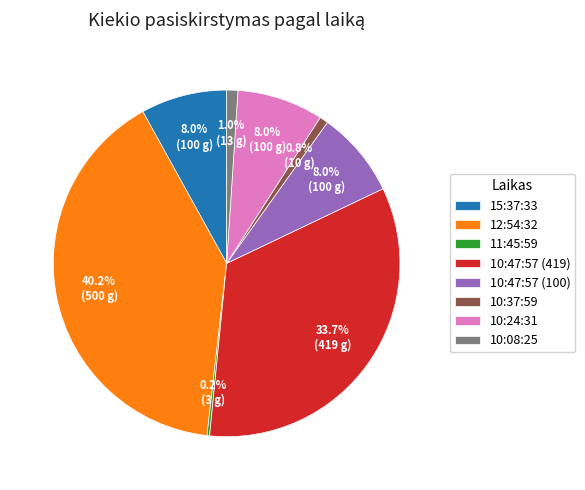

Combined, do 10:47:57 (419) and 15:37:33 account for over 50%?

No